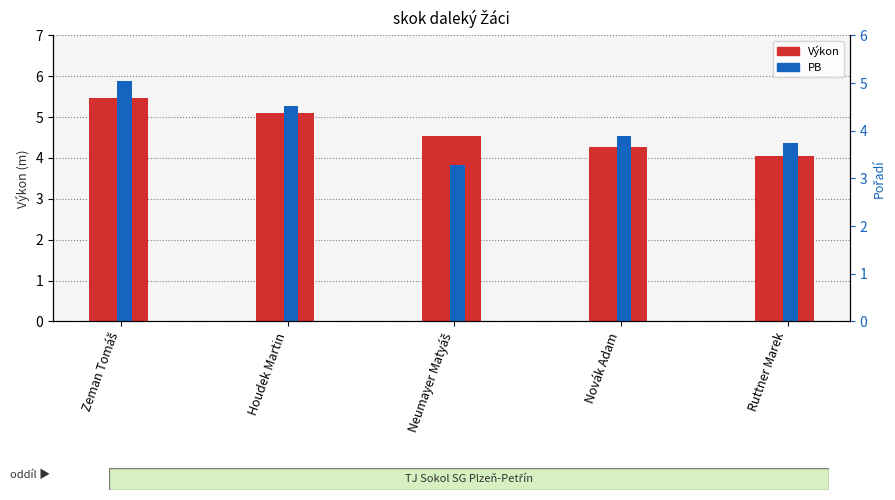

The PB series shows 8.0 at Novák Adam. True or false?

False